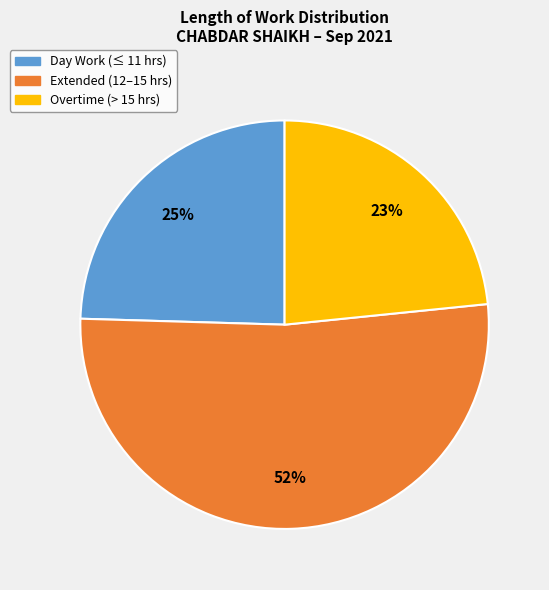

To the nearest percent, what is the difference between the largest and smallest slice percentages?

29%